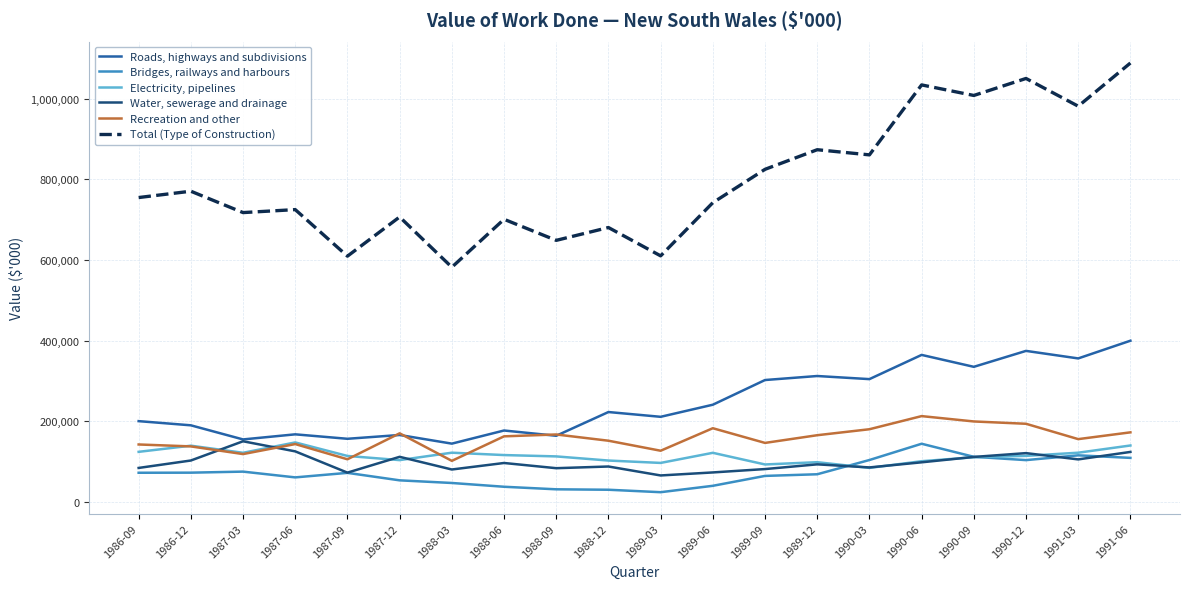

Where is the first local minimum for Electricity, pipelines?

1987-03